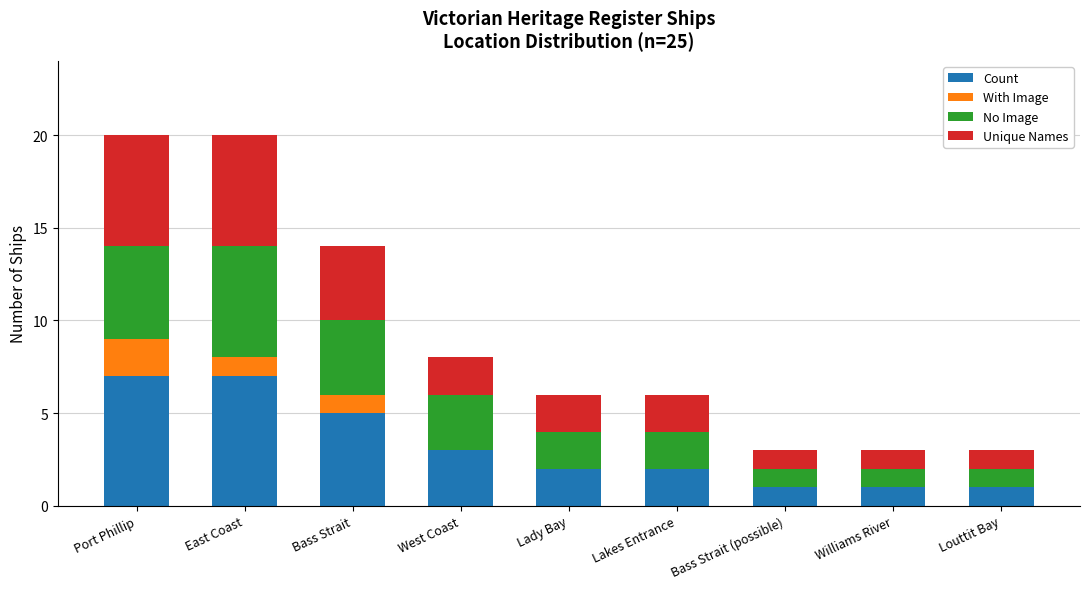

What is the total value across all series at West Coast?

8